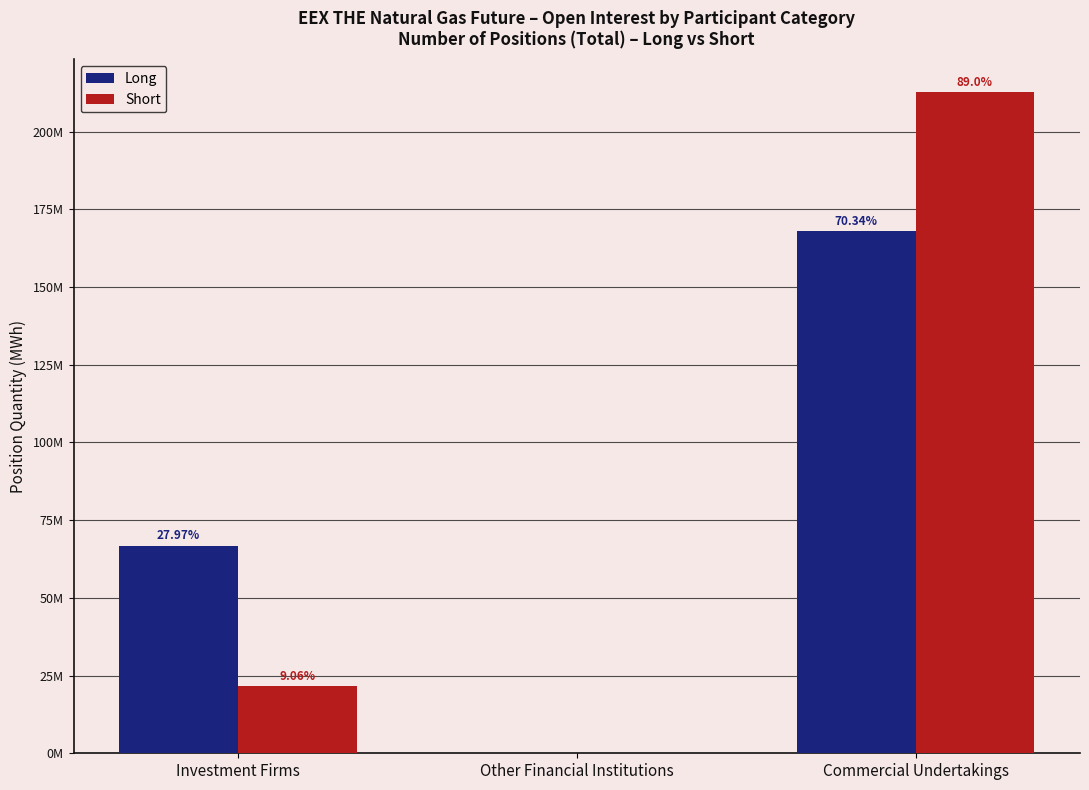

Are the bars grouped side by side (vs. stacked)?

Yes